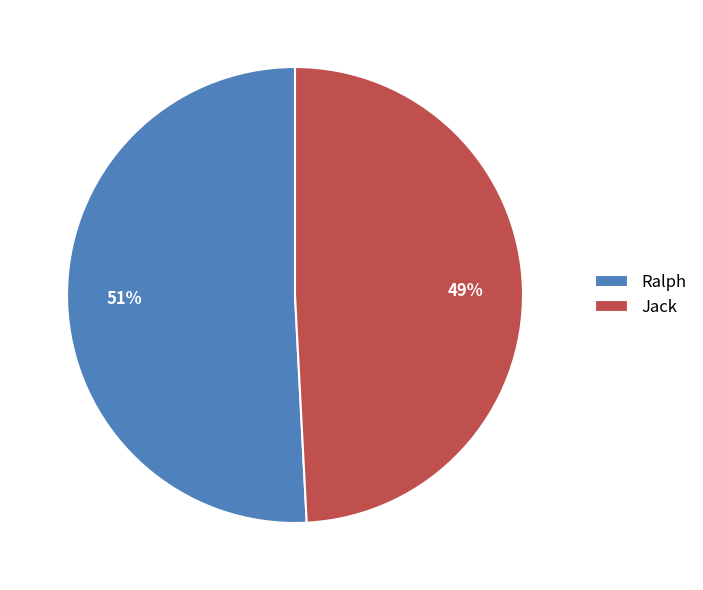

Which category accounts for the majority?

Ralph